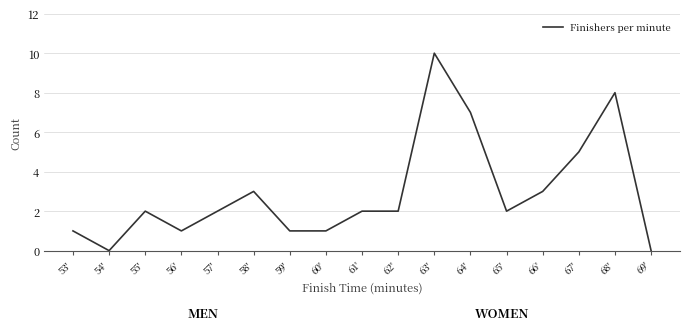

What is the approximate value at 58'?

3